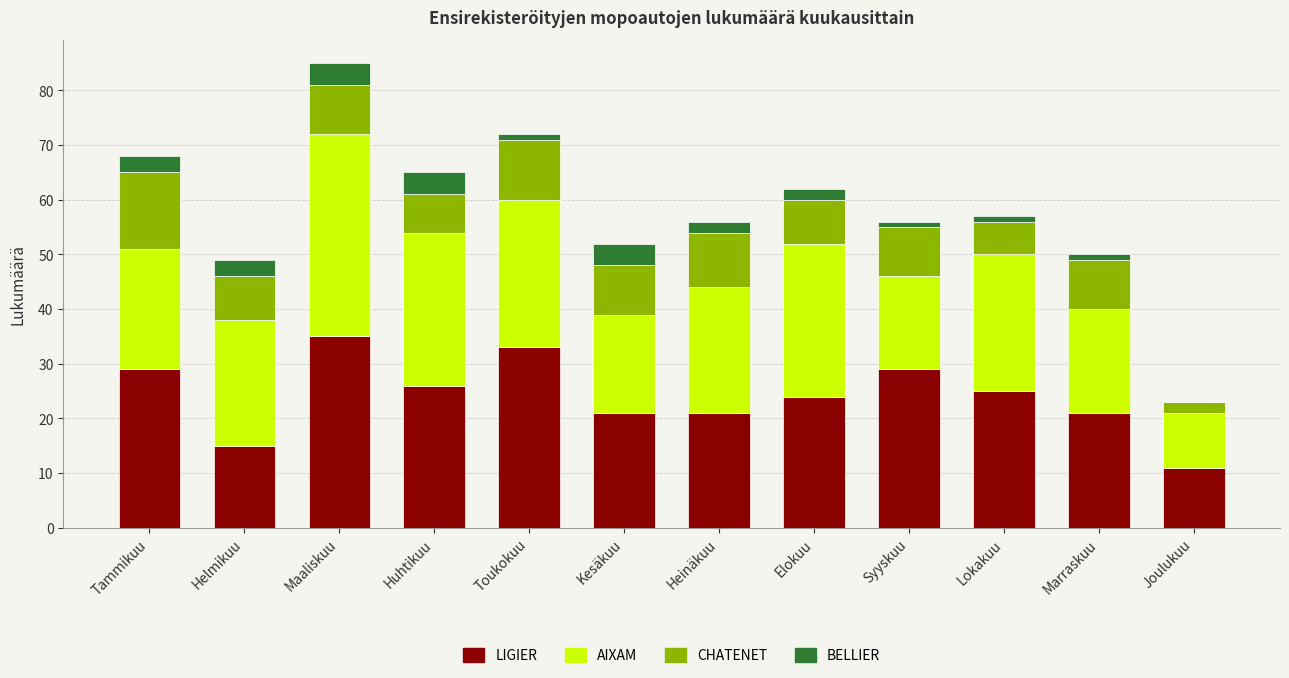

What is the total value across all series at Tammikuu?

68